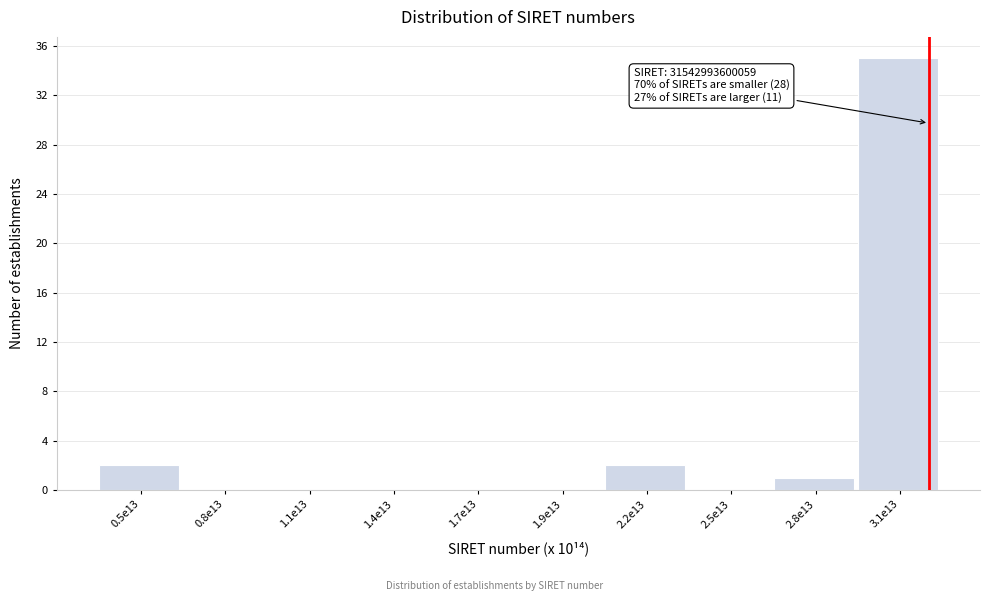

Reading left to right, transcribe all the data shown in this chart.

0.5e13=2	0.8e13=0	1.1e13=0	1.4e13=0	1.7e13=0	1.9e13=0	2.2e13=2	2.5e13=0	2.8e13=1	3.1e13=35